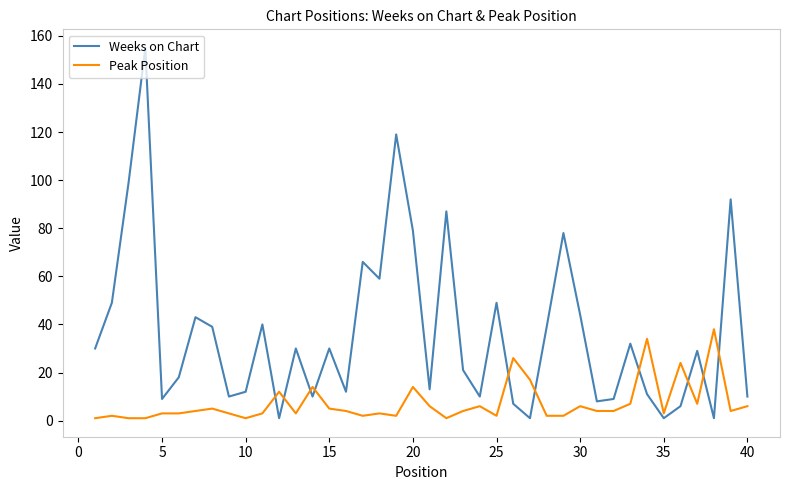

Which series has the largest total across all categories?

Weeks on Chart